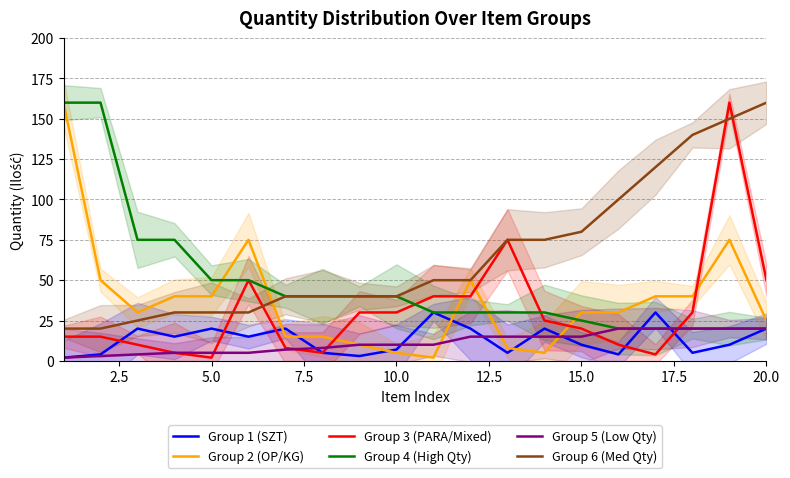

Reading left to right, transcribe all the data shown in this chart.

Group 1 (SZT): 2	4	20	15	20	15	20	5	3	7	30	20	5	20	10	4	30	5	10	20
Group 2 (OP/KG): 160	50	30	40	40	75	15	15	10	5	2	50	8	5	30	30	40	40	75	25
Group 3 (PARA/Mixed): 15	15	10	5	2	50	8	5	30	30	40	40	75	25	20	10	4	30	160	50
Group 4 (High Qty): 160	160	75	75	50	50	40	40	40	40	30	30	30	30	25	20	20	20	20	20
Group 5 (Low Qty): 2	3	4	5	5	5	7	8	10	10	10	15	15	15	15	20	20	20	20	20
Group 6 (Med Qty): 20	20	25	30	30	30	40	40	40	40	50	50	75	75	80	100	120	140	150	160